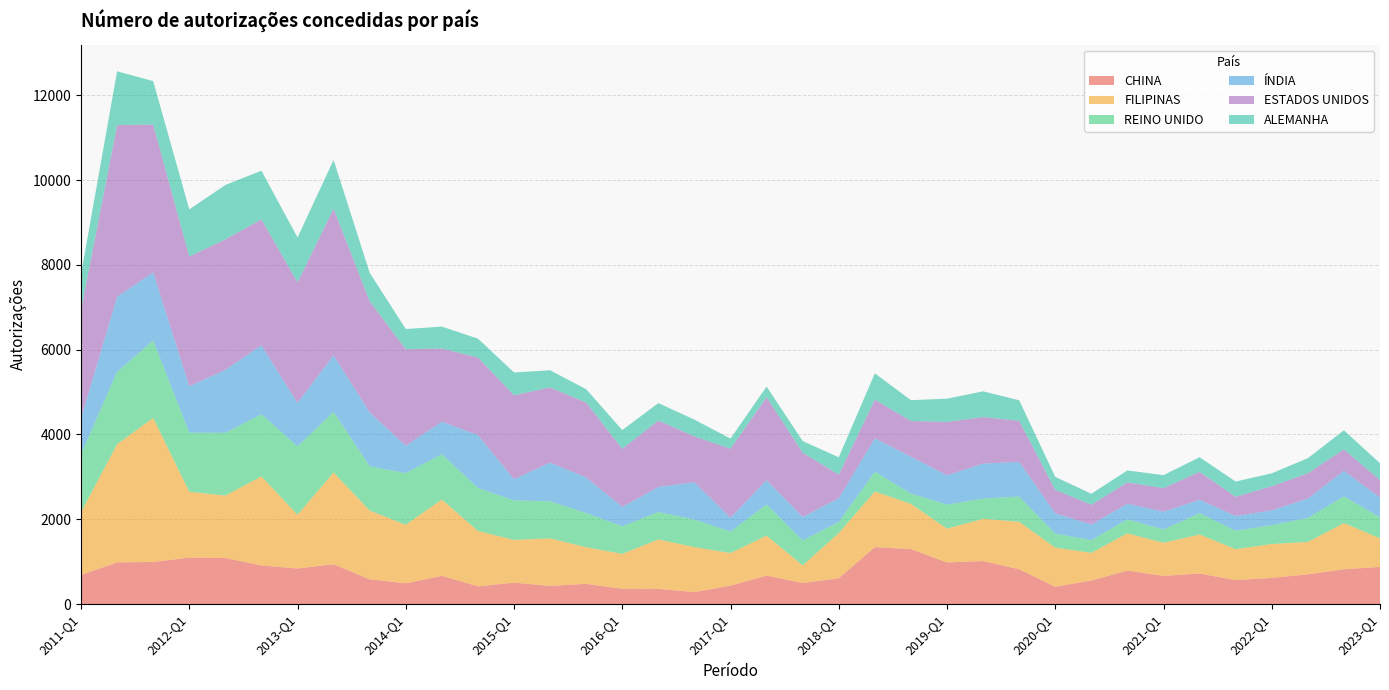

Reading left to right, list all the values displayed in this chart.

CHINA: 2011-Q1=688	2011-Q2=984	2011-Q3=995	2012-Q1=1096	2012-Q2=1088	2012-Q3=913	2013-Q1=840	2013-Q2=940	2013-Q3=586	2014-Q1=491	2014-Q2=667	2014-Q3=421	2015-Q1=506	2015-Q2=431	2015-Q3=478	2016-Q1=362	2016-Q2=361	2016-Q3=283	2017-Q1=437	2017-Q2=673	2017-Q3=498	2018-Q1=610	2018-Q2=1344	2018-Q3=1298	2019-Q1=983	2019-Q2=1016	2019-Q3=823	2020-Q1=409	2020-Q2=557	2020-Q3=790	2021-Q1=667	2021-Q2=722	2021-Q3=568	2022-Q1=619	2022-Q2=703	2022-Q3=822	2023-Q1=878
FILIPINAS: 2011-Q1=1482	2011-Q2=2788	2011-Q3=3397	2012-Q1=1555	2012-Q2=1472	2012-Q3=2100	2013-Q1=1269	2013-Q2=2166	2013-Q3=1621	2014-Q1=1381	2014-Q2=1800	2014-Q3=1305	2015-Q1=1009	2015-Q2=1120	2015-Q3=865	2016-Q1=823	2016-Q2=1165	2016-Q3=1062	2017-Q1=768	2017-Q2=943	2017-Q3=416	2018-Q1=1067	2018-Q2=1313	2018-Q3=1067	2019-Q1=797	2019-Q2=996	2019-Q3=1120	2020-Q1=924	2020-Q2=653	2020-Q3=881	2021-Q1=780	2021-Q2=920	2021-Q3=728	2022-Q1=799	2022-Q2=764	2022-Q3=1090	2023-Q1=674
REINO UNIDO: 2011-Q1=1367	2011-Q2=1705	2011-Q3=1825	2012-Q1=1391	2012-Q2=1480	2012-Q3=1464	2013-Q1=1613	2013-Q2=1424	2013-Q3=1045	2014-Q1=1217	2014-Q2=1067	2014-Q3=1013	2015-Q1=932	2015-Q2=874	2015-Q3=805	2016-Q1=651	2016-Q2=646	2016-Q3=648	2017-Q1=506	2017-Q2=734	2017-Q3=587	2018-Q1=262	2018-Q2=466	2018-Q3=243	2019-Q1=568	2019-Q2=477	2019-Q3=596	2020-Q1=329	2020-Q2=298	2020-Q3=329	2021-Q1=314	2021-Q2=504	2021-Q3=433	2022-Q1=446	2022-Q2=565	2022-Q3=629	2023-Q1=495
ÍNDIA: 2011-Q1=843	2011-Q2=1771	2011-Q3=1606	2012-Q1=1096	2012-Q2=1484	2012-Q3=1628	2013-Q1=1023	2013-Q2=1338	2013-Q3=1270	2014-Q1=647	2014-Q2=769	2014-Q3=1247	2015-Q1=499	2015-Q2=912	2015-Q3=840	2016-Q1=456	2016-Q2=592	2016-Q3=882	2017-Q1=328	2017-Q2=576	2017-Q3=555	2018-Q1=558	2018-Q2=787	2018-Q3=870	2019-Q1=689	2019-Q2=825	2019-Q3=816	2020-Q1=481	2020-Q2=371	2020-Q3=368	2021-Q1=420	2021-Q2=315	2021-Q3=350	2022-Q1=347	2022-Q2=457	2022-Q3=605	2023-Q1=467
ESTADOS UNIDOS: 2011-Q1=2555	2011-Q2=4048	2011-Q3=3486	2012-Q1=3058	2012-Q2=3075	2012-Q3=2967	2013-Q1=2843	2013-Q2=3456	2013-Q3=2620	2014-Q1=2275	2014-Q2=1725	2014-Q3=1830	2015-Q1=1980	2015-Q2=1773	2015-Q3=1766	2016-Q1=1369	2016-Q2=1566	2016-Q3=1081	2017-Q1=1626	2017-Q2=1955	2017-Q3=1517	2018-Q1=556	2018-Q2=910	2018-Q3=840	2019-Q1=1260	2019-Q2=1098	2019-Q3=967	2020-Q1=552	2020-Q2=465	2020-Q3=503	2021-Q1=555	2021-Q2=658	2021-Q3=452	2022-Q1=570	2022-Q2=595	2022-Q3=504	2023-Q1=413
ALEMANHA: 2011-Q1=843	2011-Q2=1268	2011-Q3=1023	2012-Q1=1113	2012-Q2=1284	2012-Q3=1148	2013-Q1=1057	2013-Q2=1150	2013-Q3=671	2014-Q1=476	2014-Q2=516	2014-Q3=445	2015-Q1=537	2015-Q2=404	2015-Q3=314	2016-Q1=443	2016-Q2=411	2016-Q3=394	2017-Q1=239	2017-Q2=249	2017-Q3=273	2018-Q1=410	2018-Q2=622	2018-Q3=491	2019-Q1=548	2019-Q2=606	2019-Q3=485	2020-Q1=306	2020-Q2=258	2020-Q3=282	2021-Q1=306	2021-Q2=345	2021-Q3=360	2022-Q1=304	2022-Q2=357	2022-Q3=449	2023-Q1=394